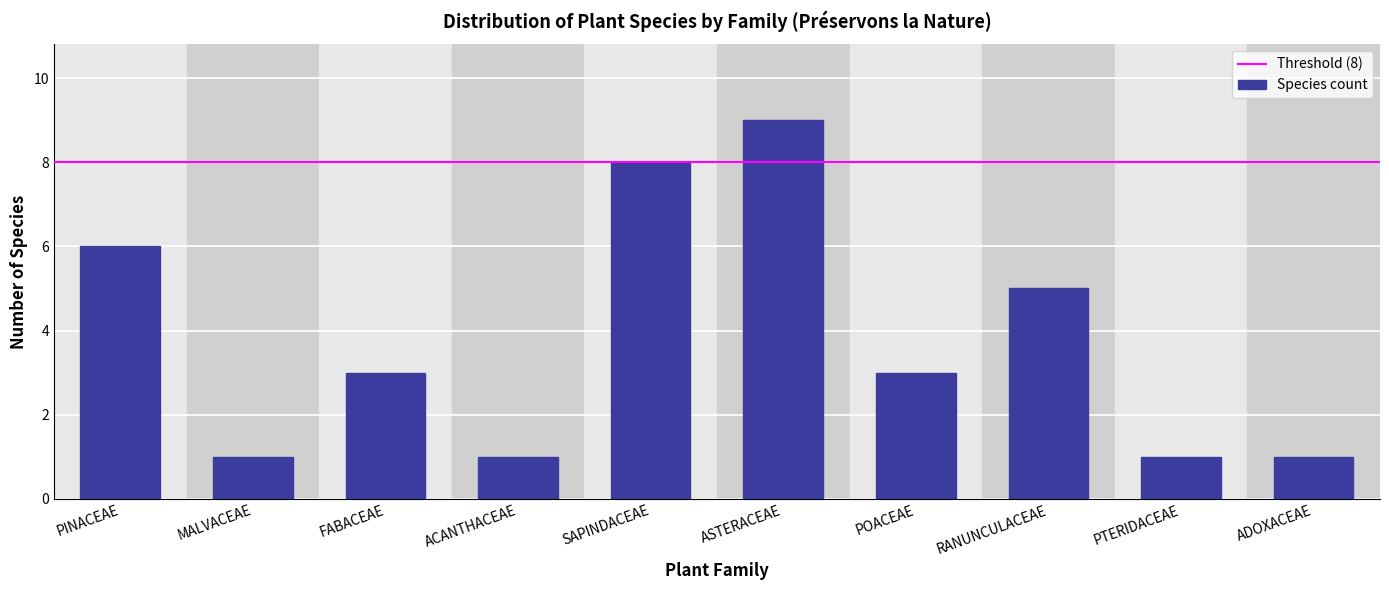

Reading left to right, extract all data points from this chart.

PINACEAE=6	MALVACEAE=1	FABACEAE=3	ACANTHACEAE=1	SAPINDACEAE=8	ASTERACEAE=9	POACEAE=3	RANUNCULACEAE=5	PTERIDACEAE=1	ADOXACEAE=1